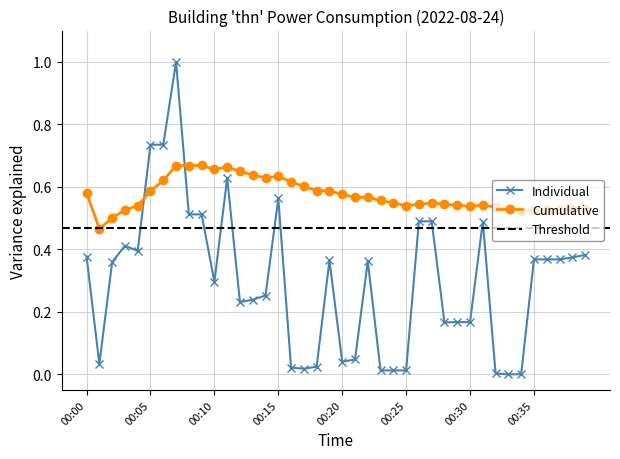

Where is the first local minimum?

00:01